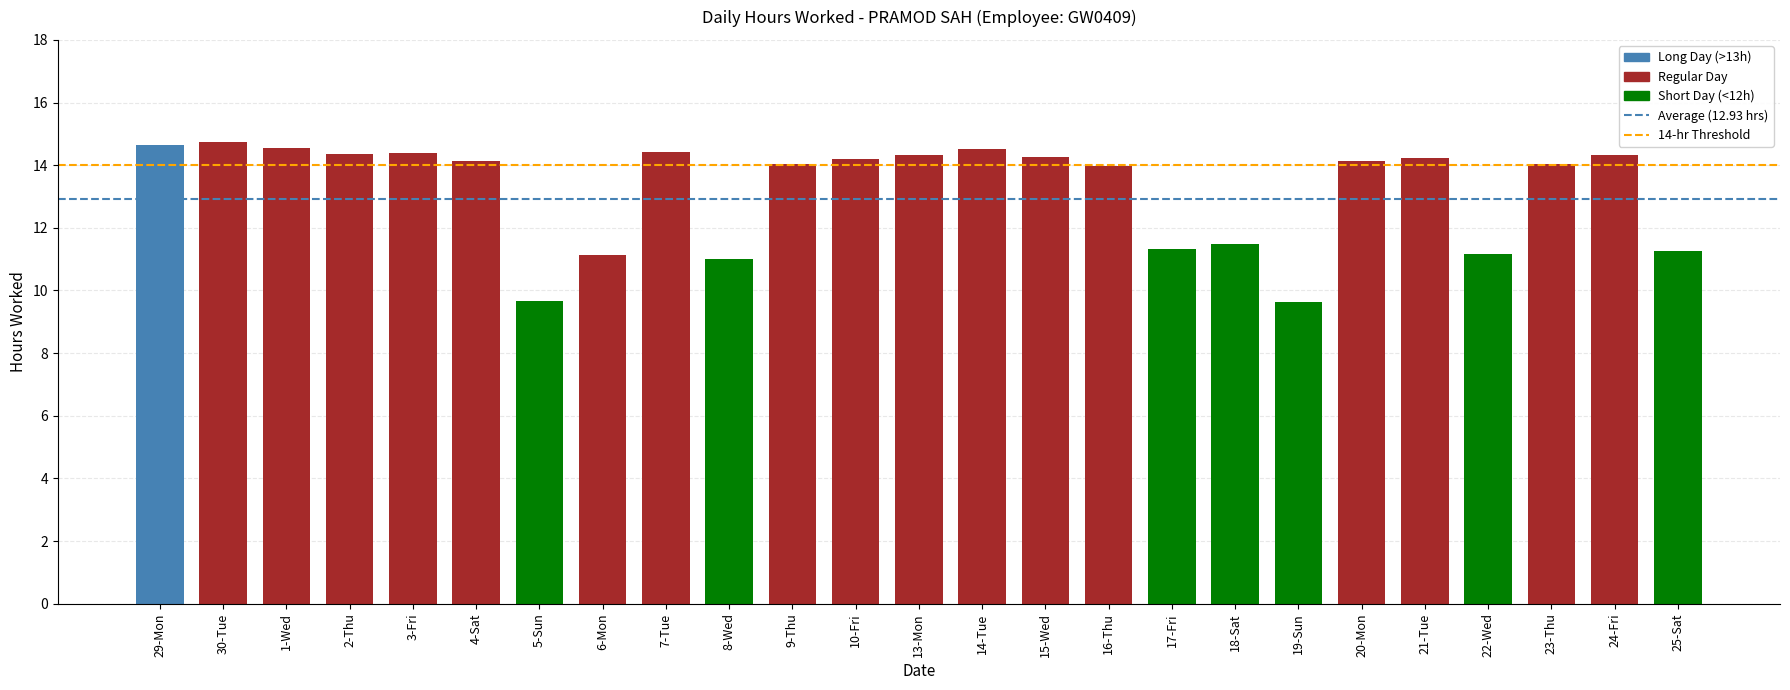

How many series are shown in this chart?

1